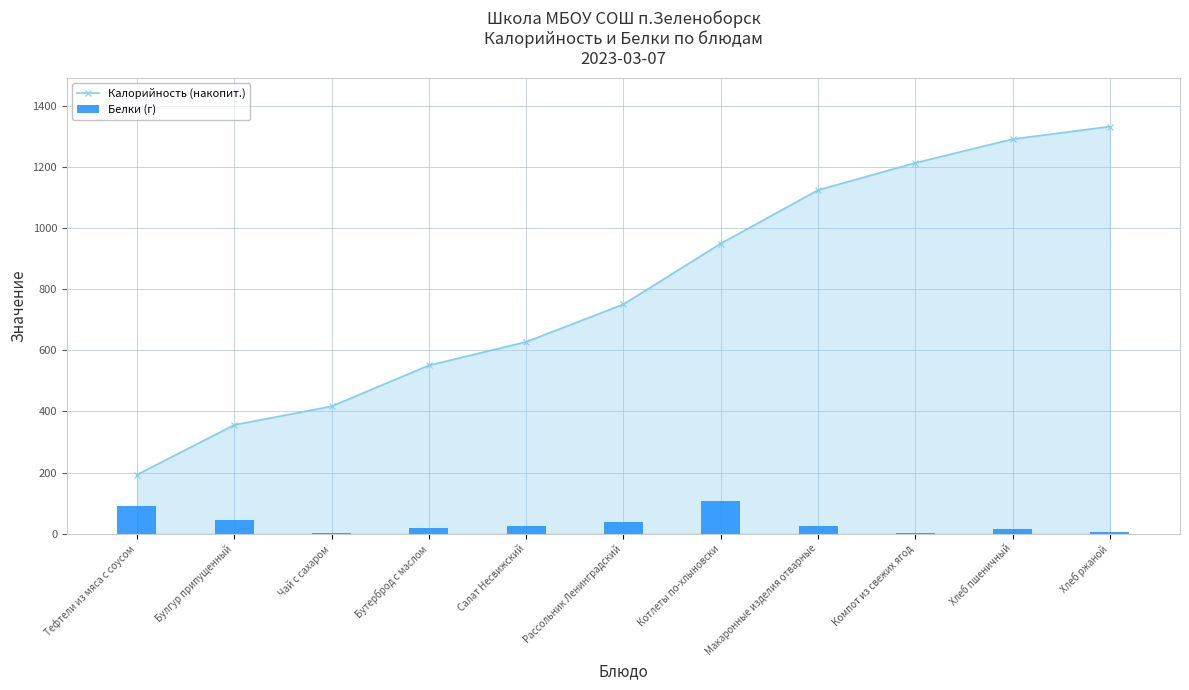

How many series are shown in this chart?

2